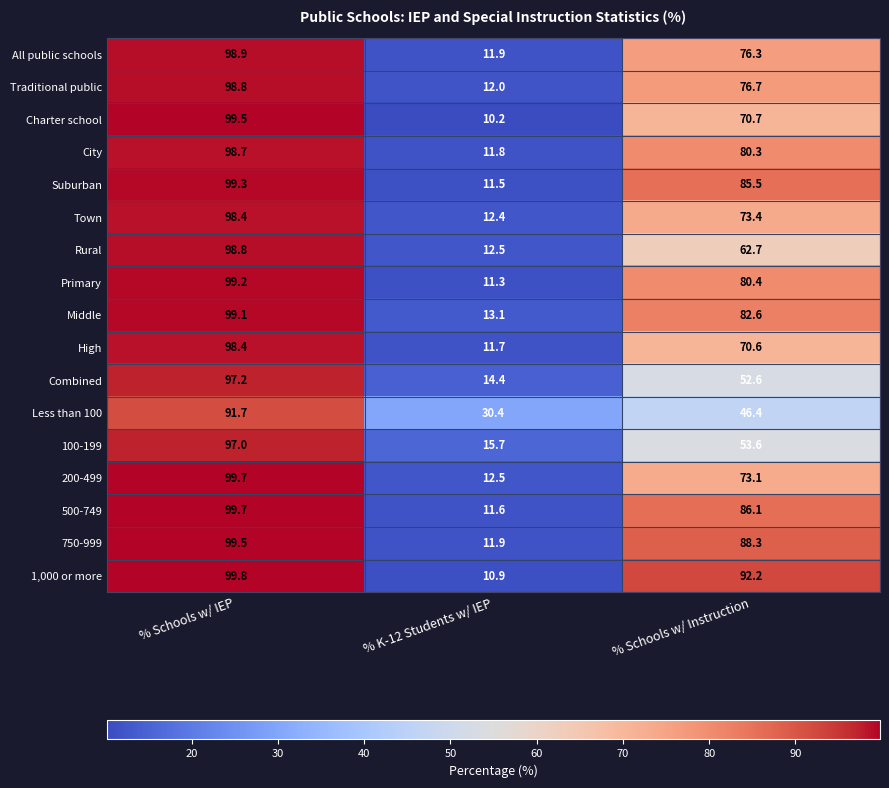

What is the spread (max minus min) of values at % Schools w/ IEP?

8.1